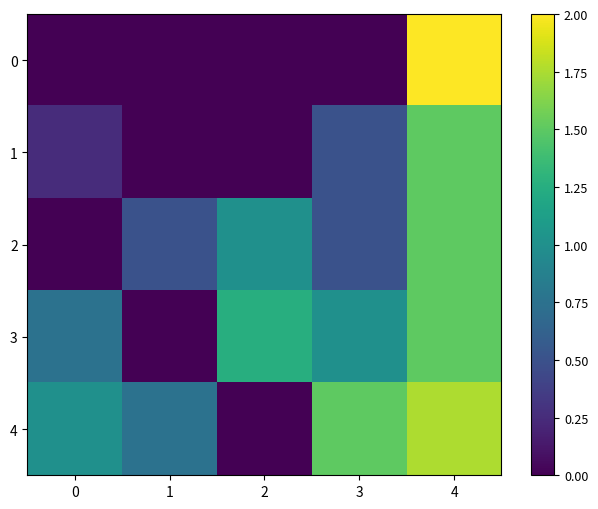

Which label corresponds to the largest value in the chart?

4